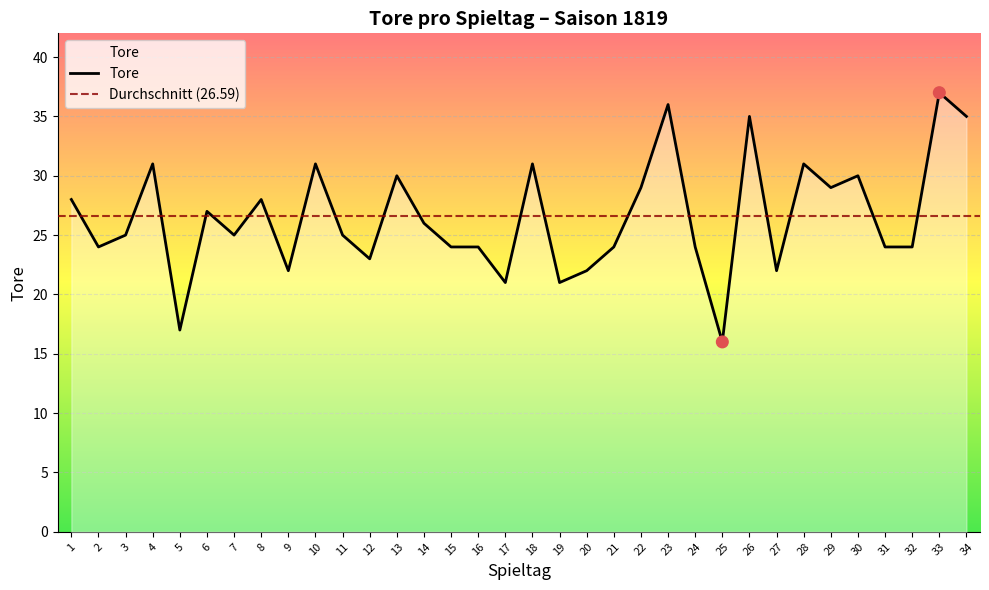

Approximately how many times larger is the value at 15 compared to 1?

0.9